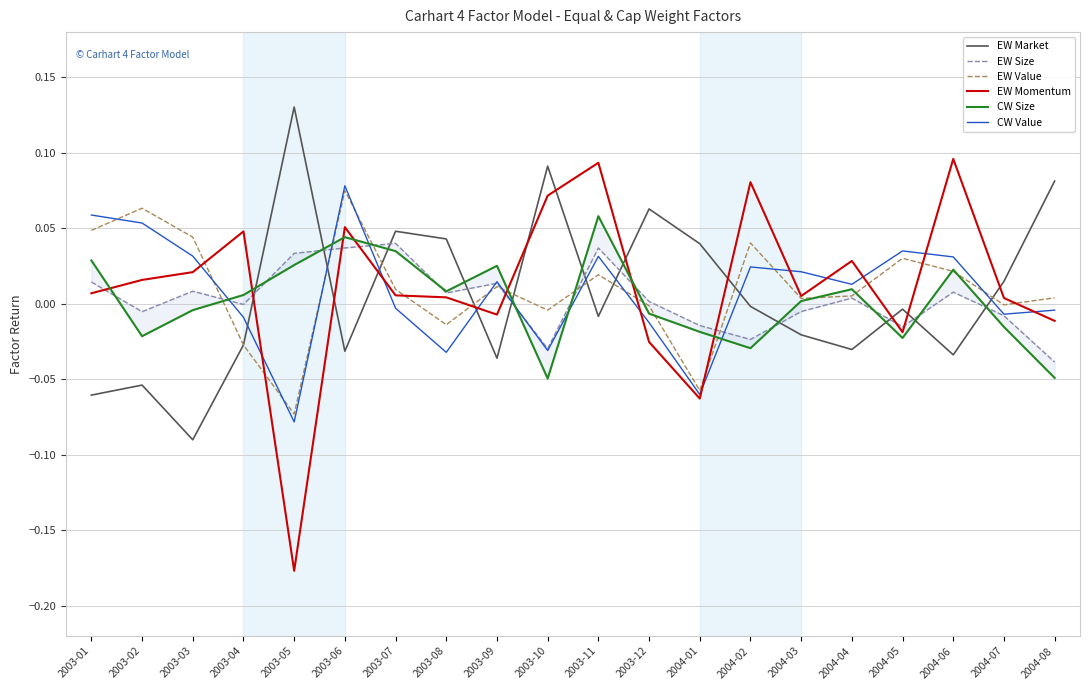

What is the spread (max minus min) of values at 2003-09?

0.1